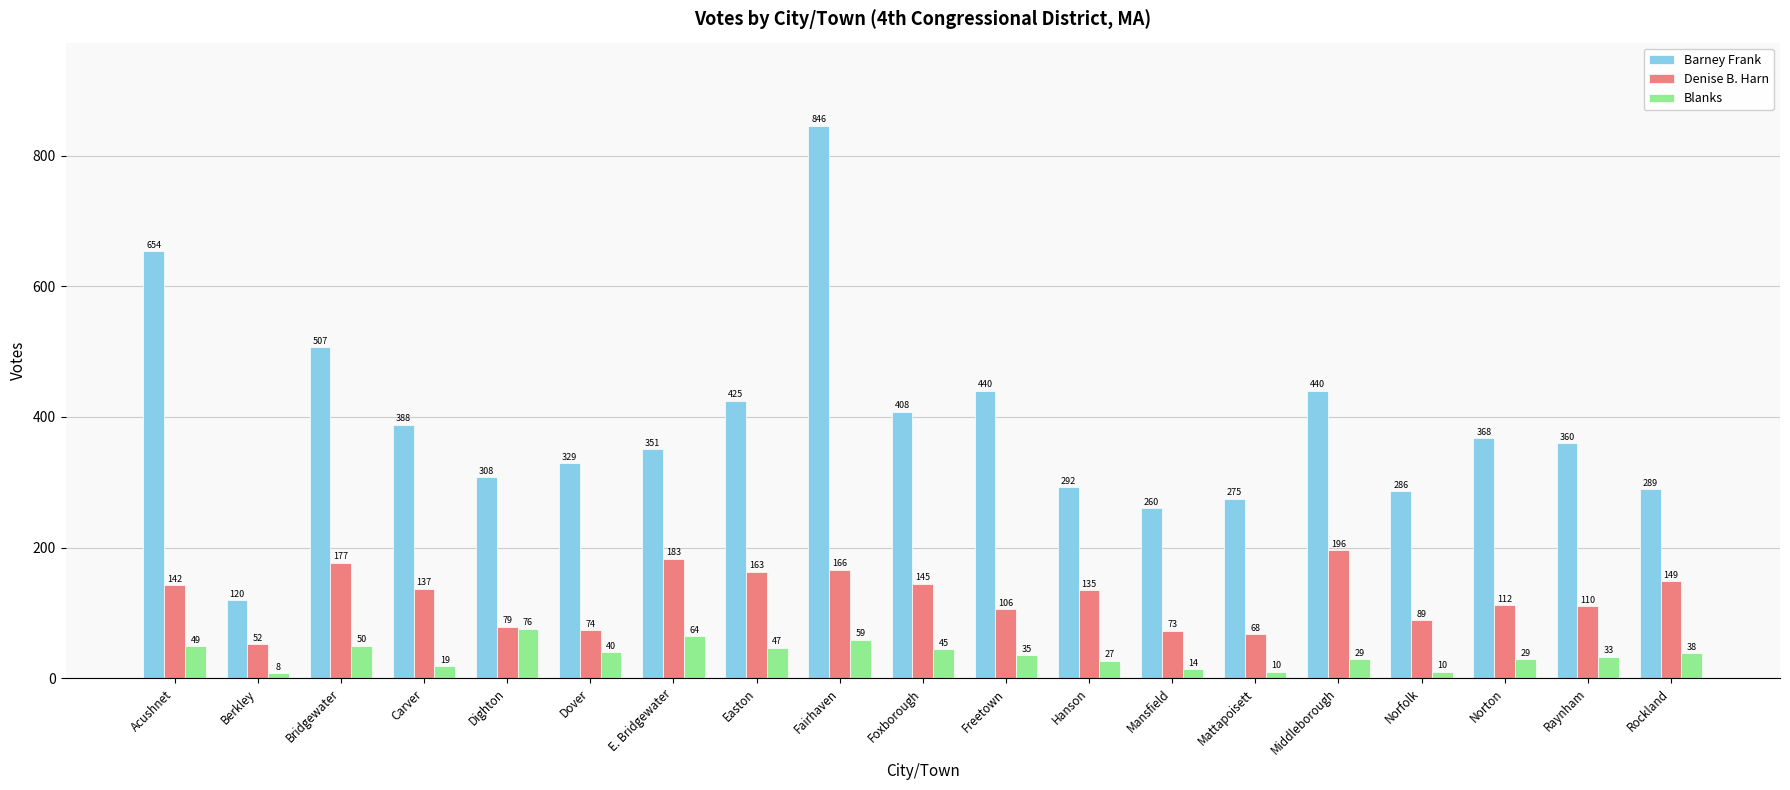

What is the total value across all series at Carver?

544